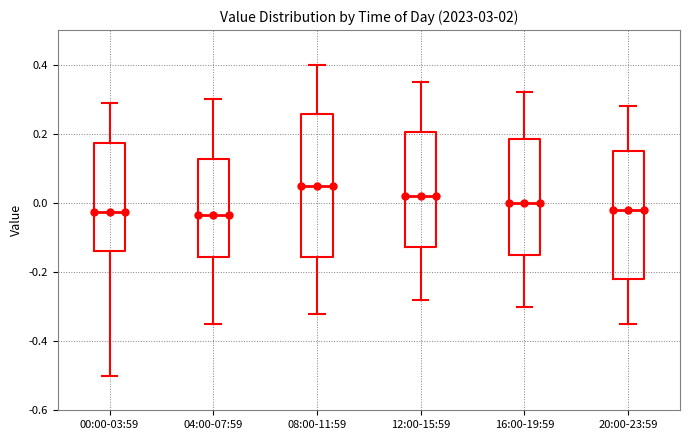

Reading left to right, transcribe this box plot: for each box, give where its median line is, the range the box spans, and where its two whiskers end, as read against the y-axis. The values are not printed on the chart, so give them approximately, as read against the axis.

00:00-03:59: median -0.02, box -0.14 to 0.18, whiskers -0.50 to 0.30
04:00-07:59: median -0.04, box -0.16 to 0.12, whiskers -0.34 to 0.30
08:00-11:59: median 0.06, box -0.16 to 0.26, whiskers -0.32 to 0.40
12:00-15:59: median 0.02, box -0.12 to 0.20, whiskers -0.28 to 0.36
16:00-19:59: median 0.00, box -0.14 to 0.18, whiskers -0.30 to 0.32
20:00-23:59: median -0.02, box -0.22 to 0.16, whiskers -0.34 to 0.28